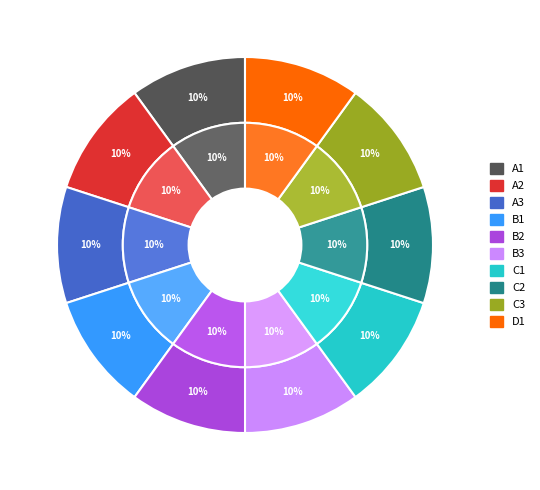

Rank the series at 3 from lowest to highest value.

inner, outer